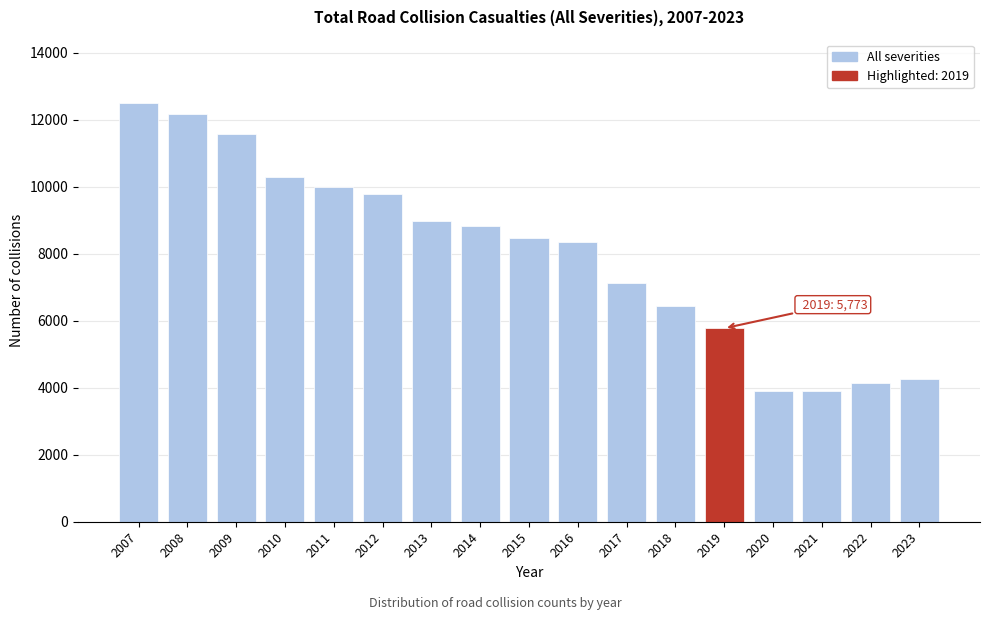

Where is the data nearest to the value 8202?

2016